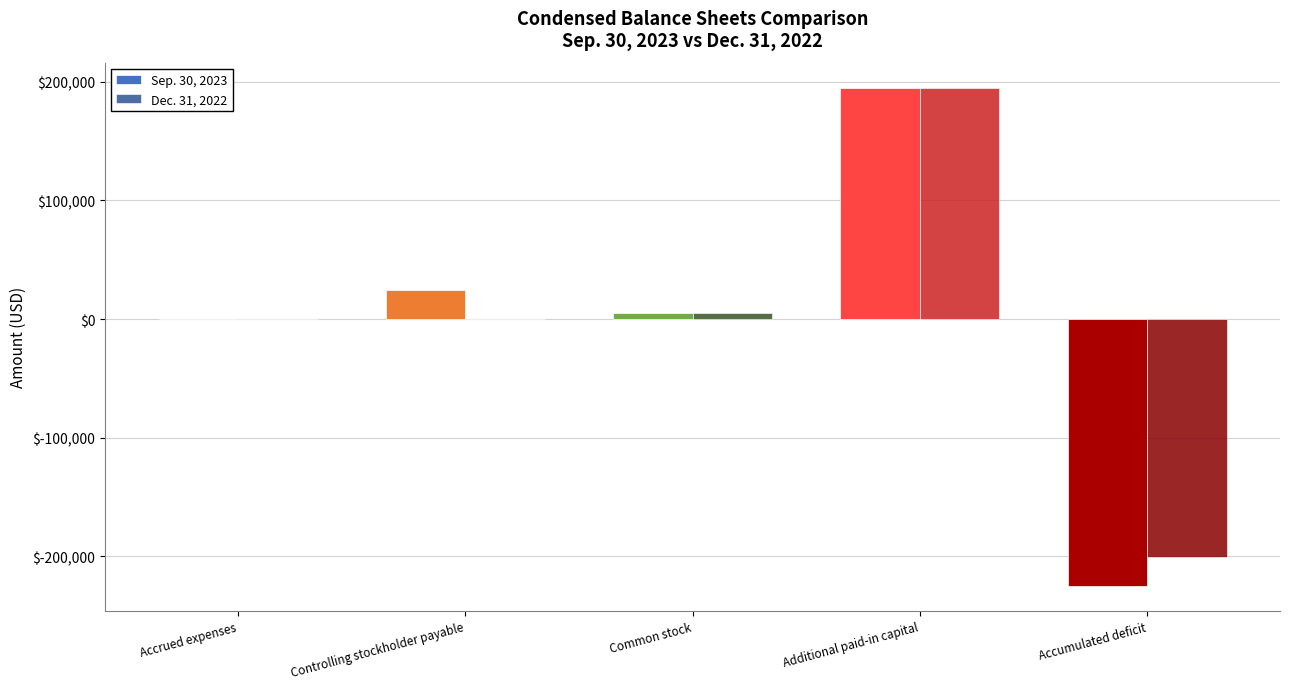

The value of Sep. 30, 2023 at Accumulated deficit is -224679. True or false?

True